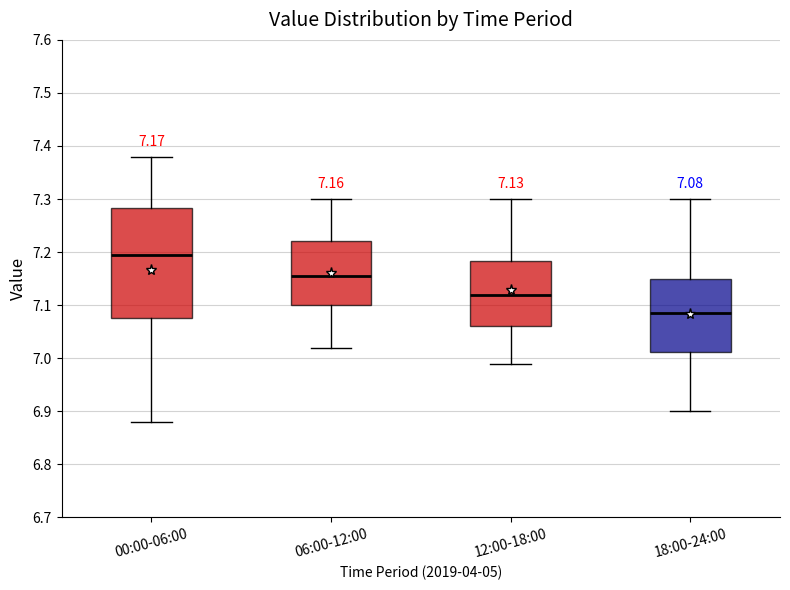

Which box's median line is the lowest?

18:00-24:00